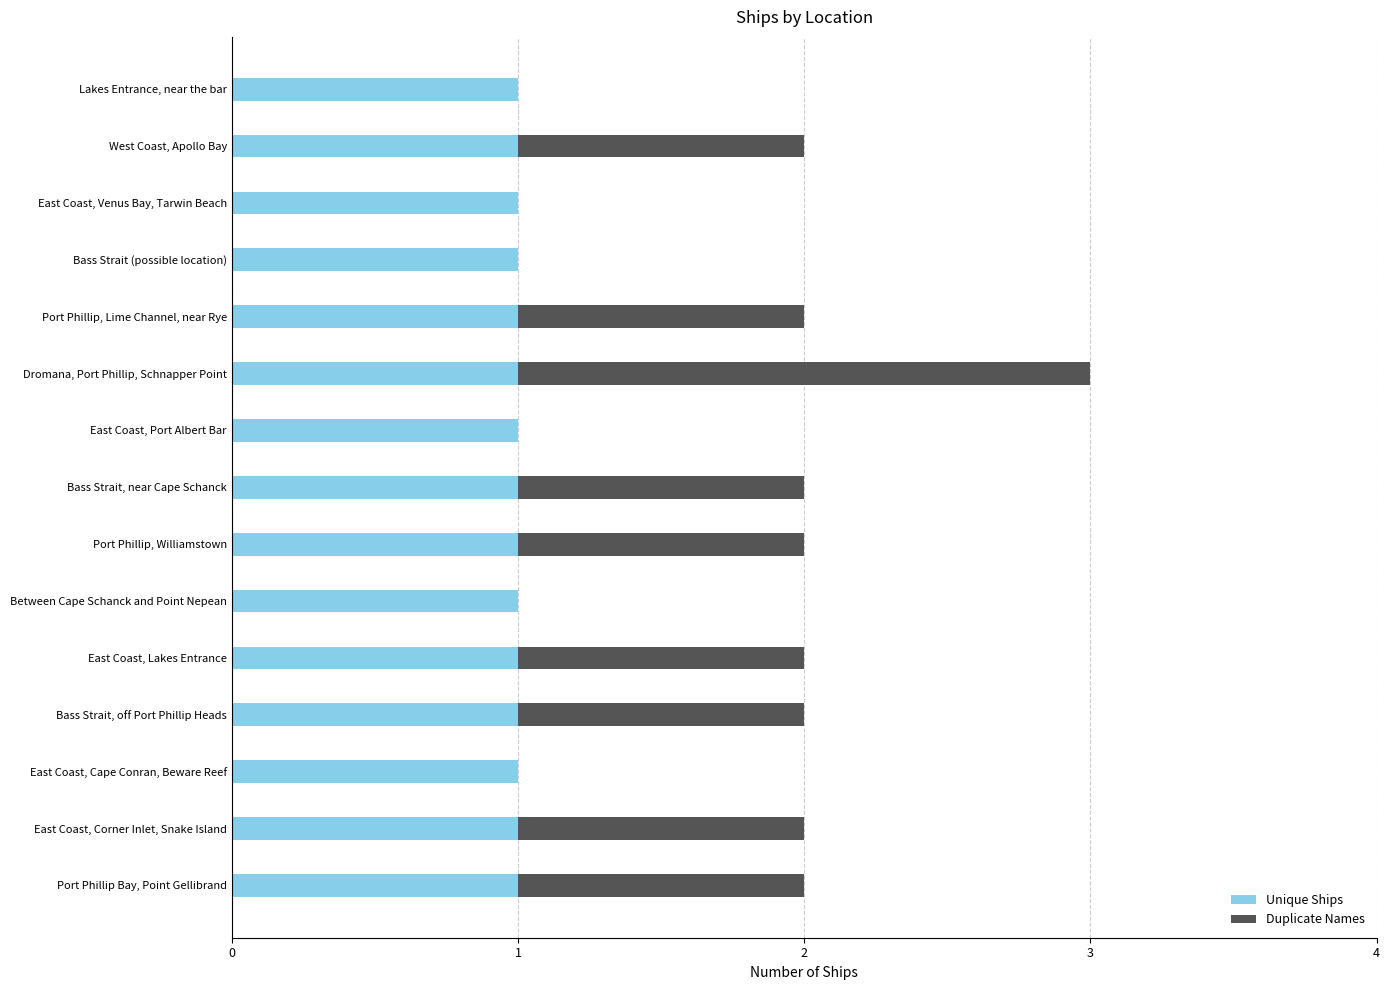

True or false: Unique Ships has a value of 2 at Port Phillip, Williamstown.

False